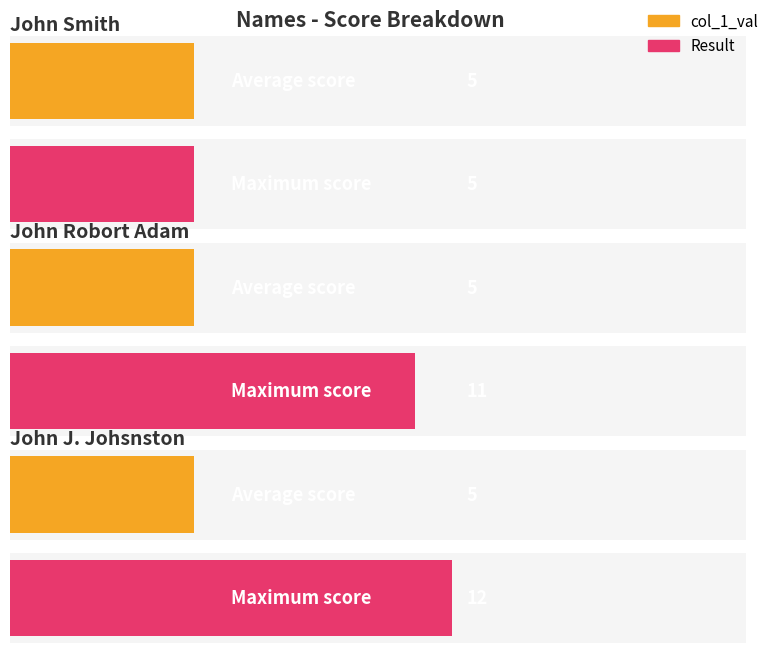

Where does the Result series first go above 11?

John J. Johsnston